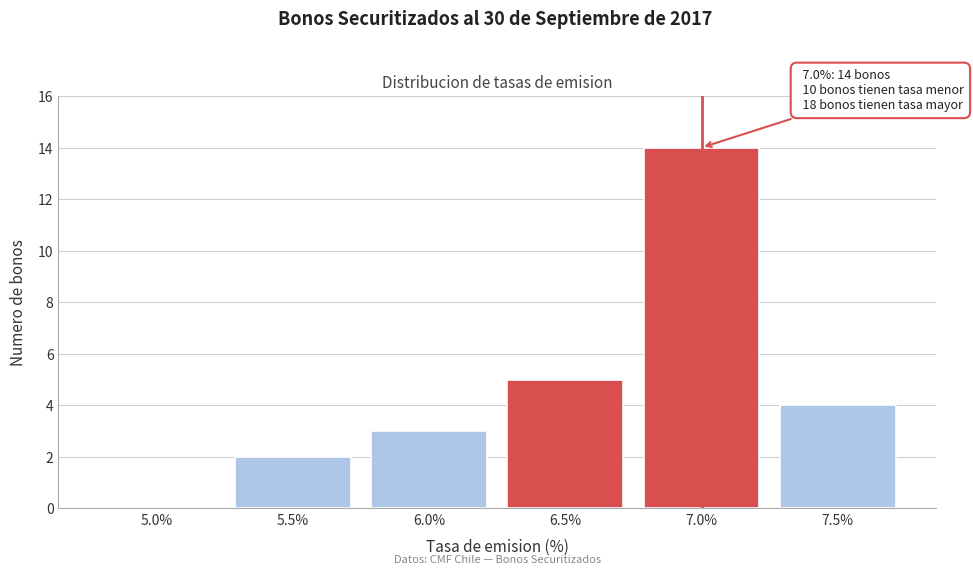

Reading left to right, extract all data points from this chart.

5.0%=0	5.5%=2	6.0%=3	6.5%=5	7.0%=14	7.5%=4